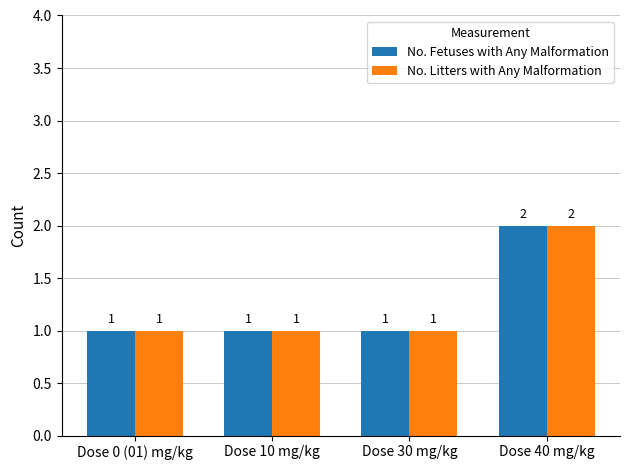

At which label does No. Litters with Any Malformation reach its peak?

Dose 40 mg/kg